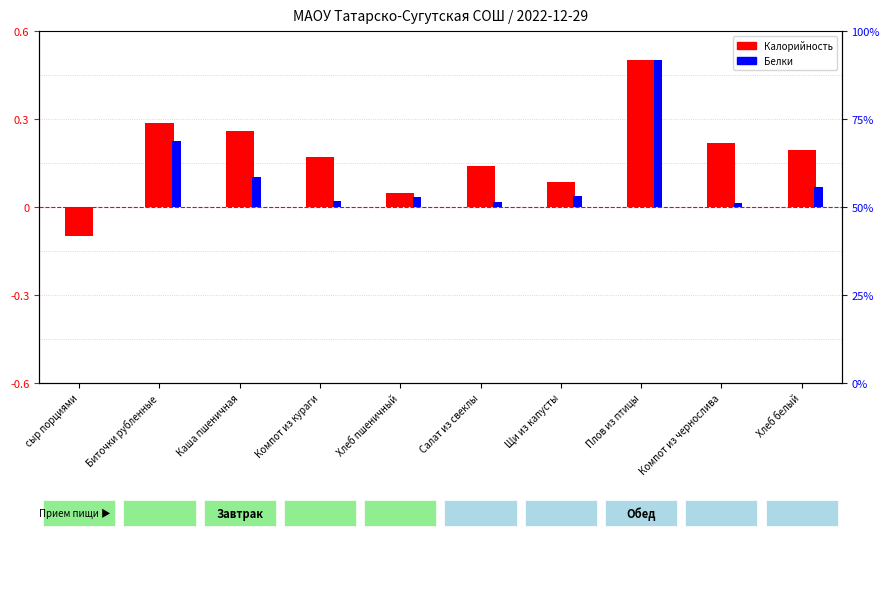

The Калорийность (норм.) series shows 0.1 at Хлеб белый. True or false?

False